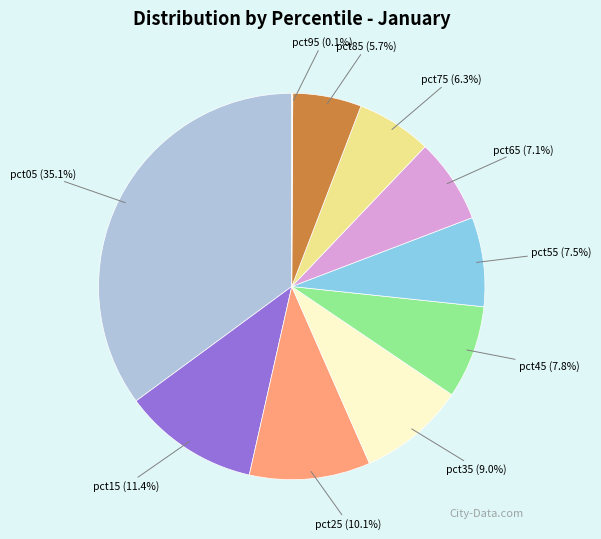

What is the total percentage of pct15 and pct65?

18.5%